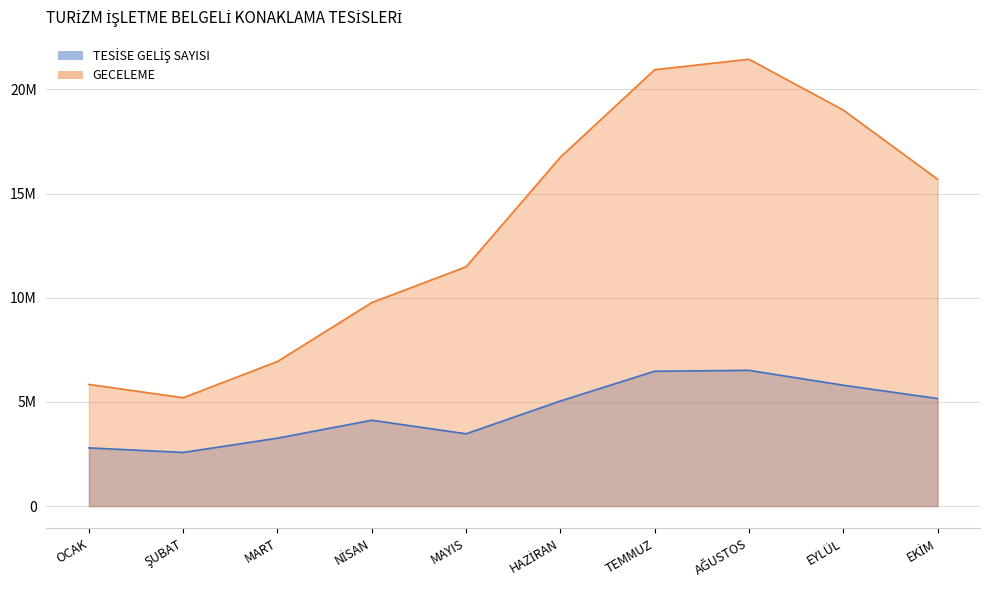

Which series has the widest spread of values?

GECELEME